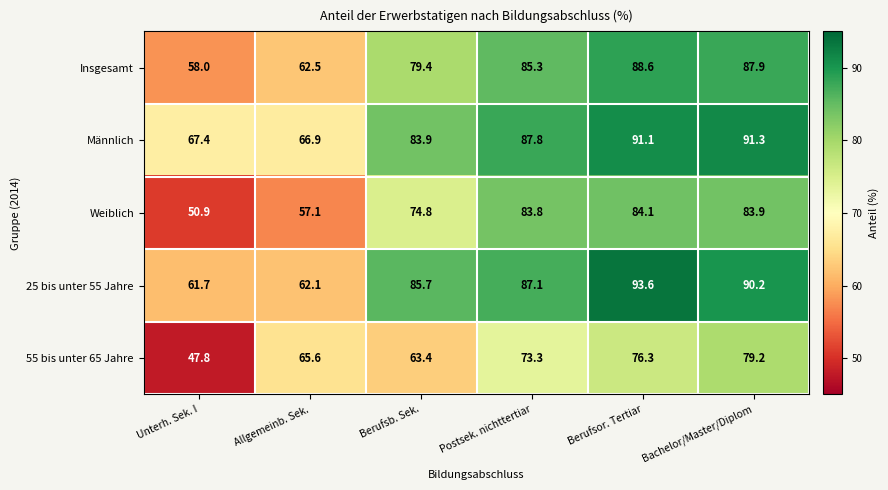

The value of 55 bis unter 65 Jahre at Unterh. Sek. I is 70.0. True or false?

False